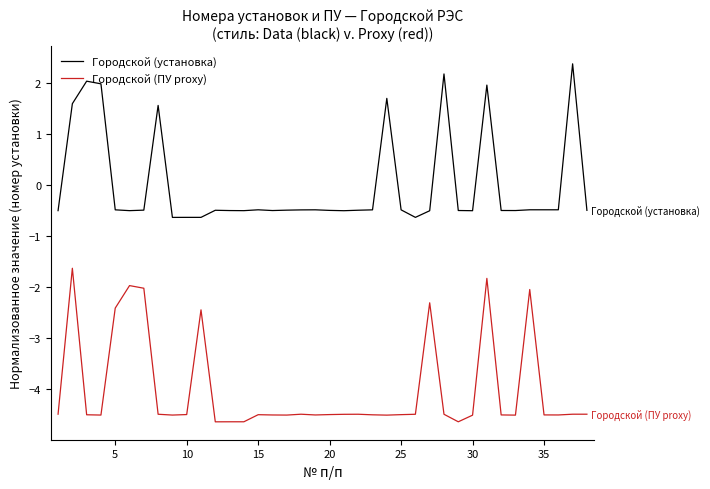

Which series has the largest total across all categories?

Городской (установка)